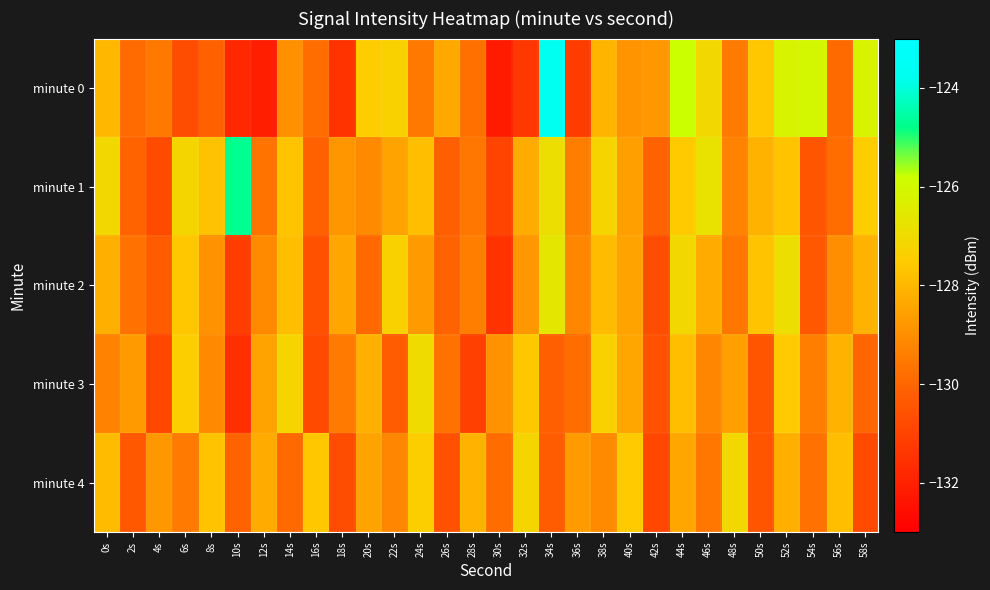

Which has a higher value, 40s or 12s?

40s